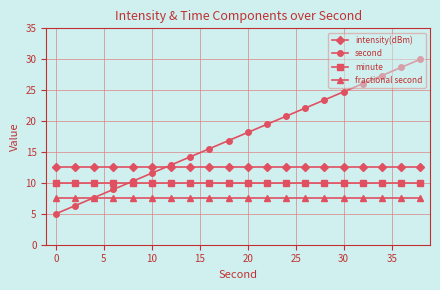

Which series ends up on top after the final intersection of intensity(dBm) and second?

second